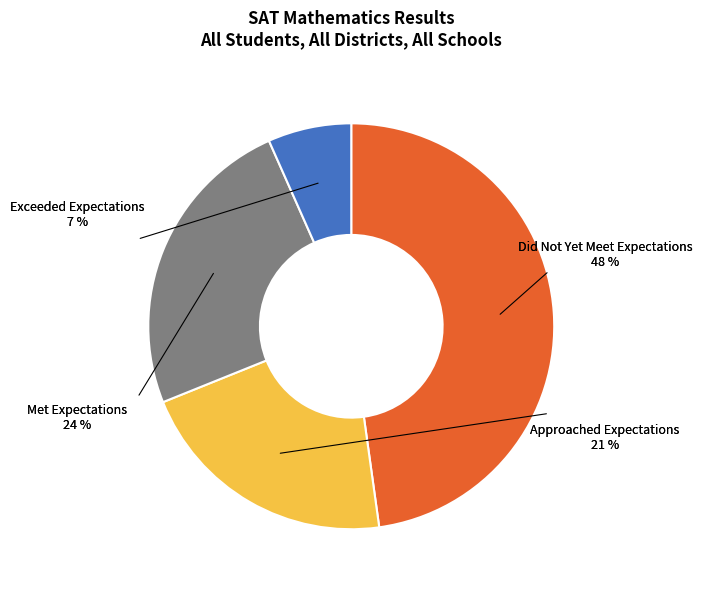

How many slices are in this pie chart?

4